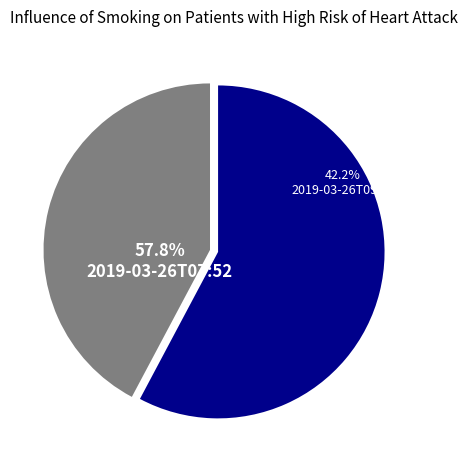

Approximately how many times larger is the value at 2019-03-26T07:52:08.776Z compared to 2019-03-26T09:00:34.351Z?

1.4